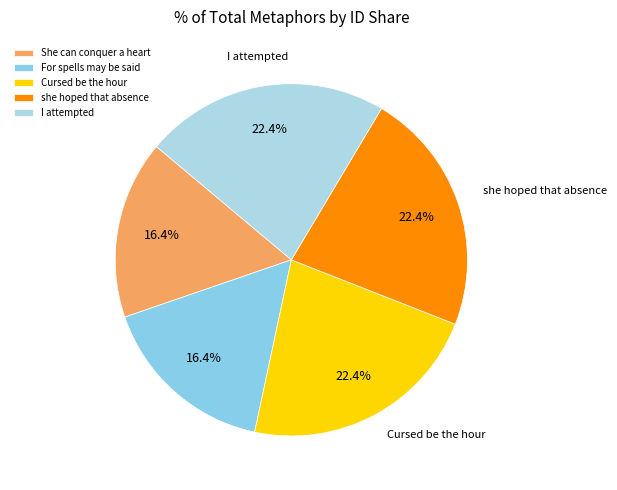

How much of the chart is everything except Cursed be the hour?

77.6%